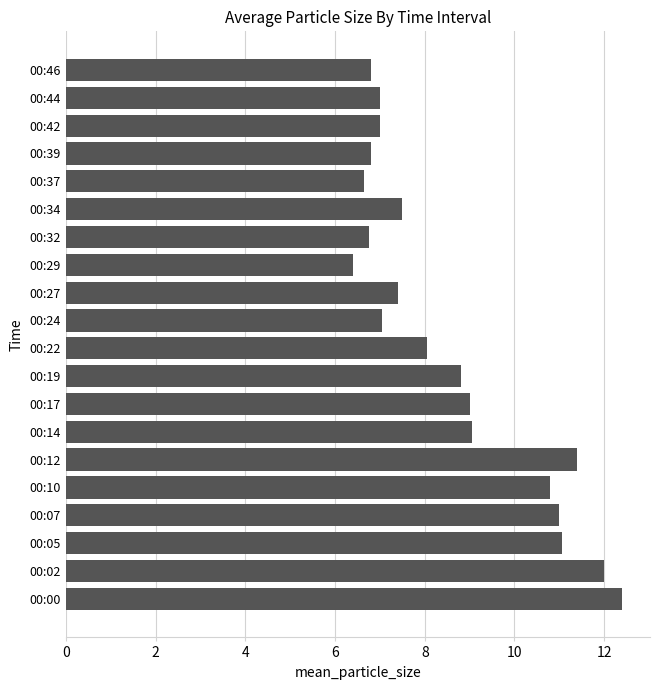

What is the maximum value shown in the chart?

12.4